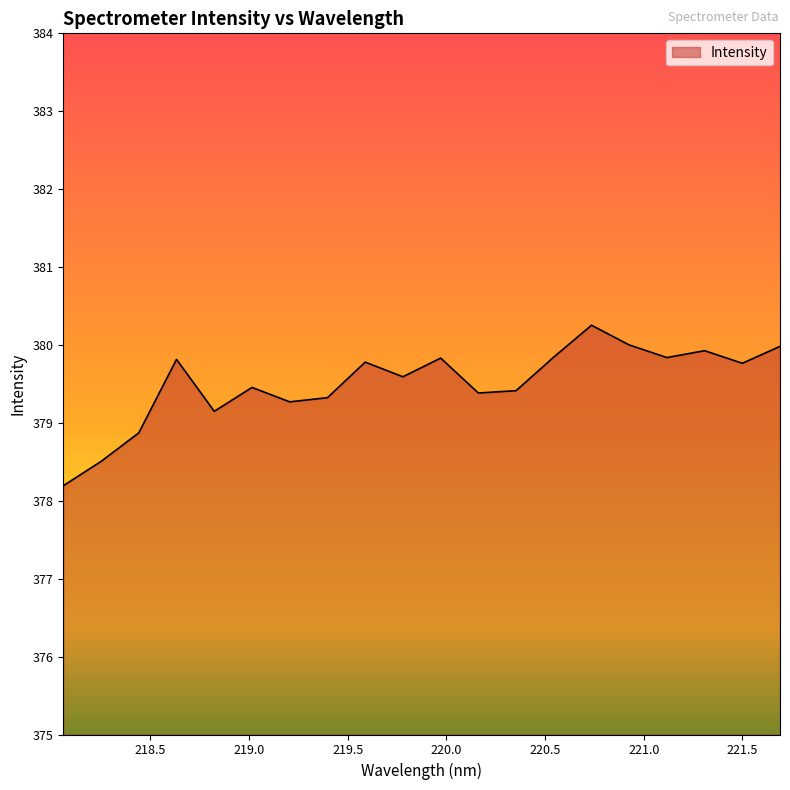

What is the minimum value shown in the chart?

378.2